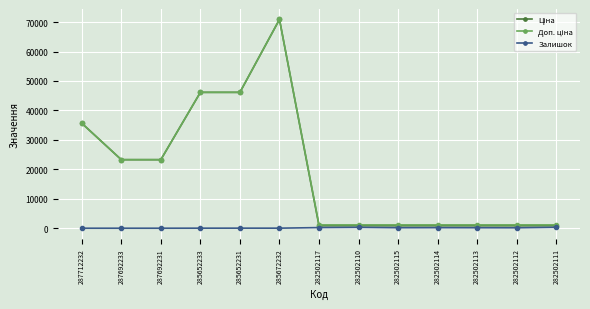

What is the average value of the Залишок series?

116.3